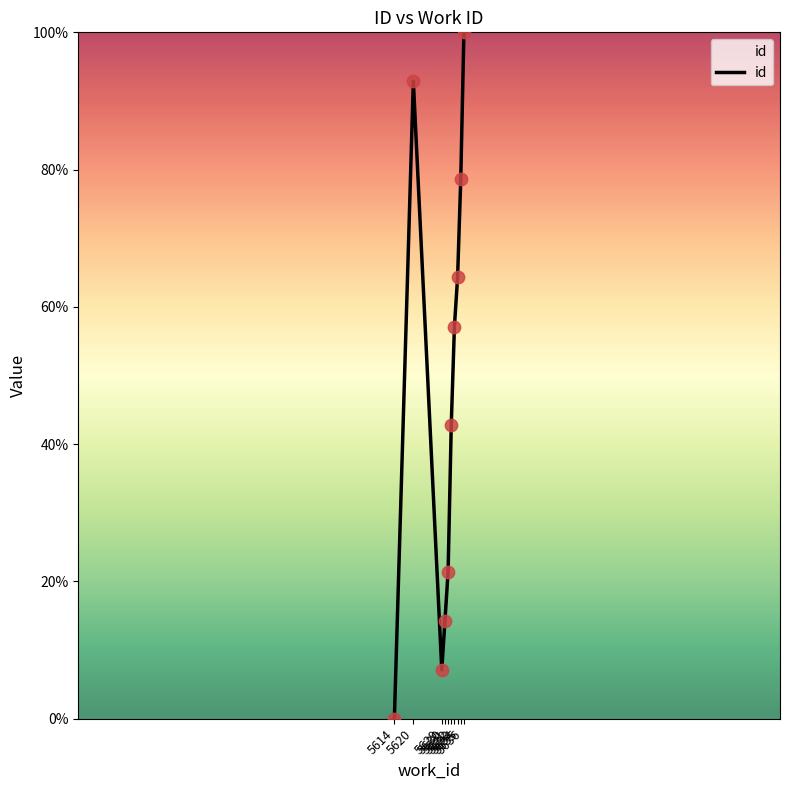

Which has a higher value, 5636 or 5633?

5636